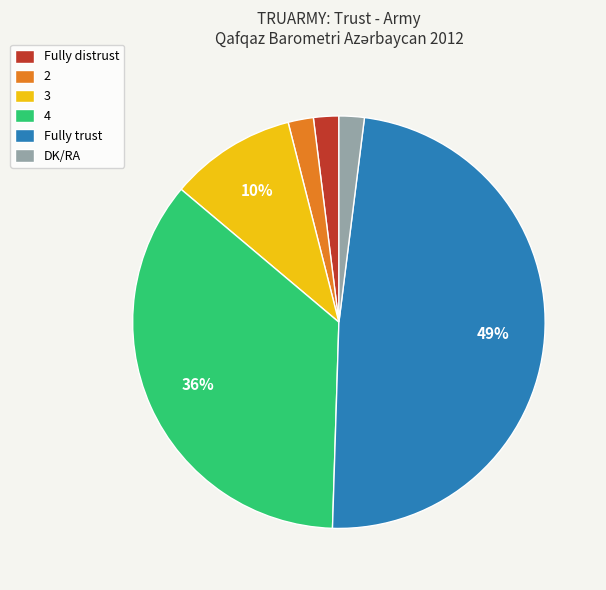

How many segments does this pie chart have?

6